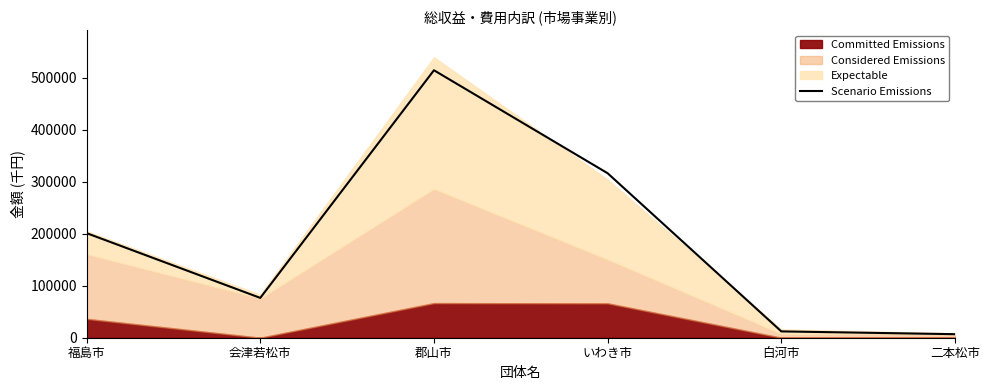

What is the minimum value shown in the chart?

6807